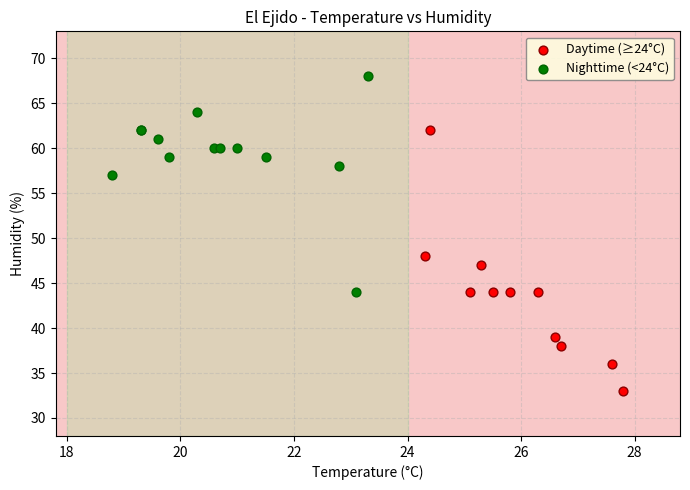

Which series contains the lowest Y value?

Daytime (≥24°C)